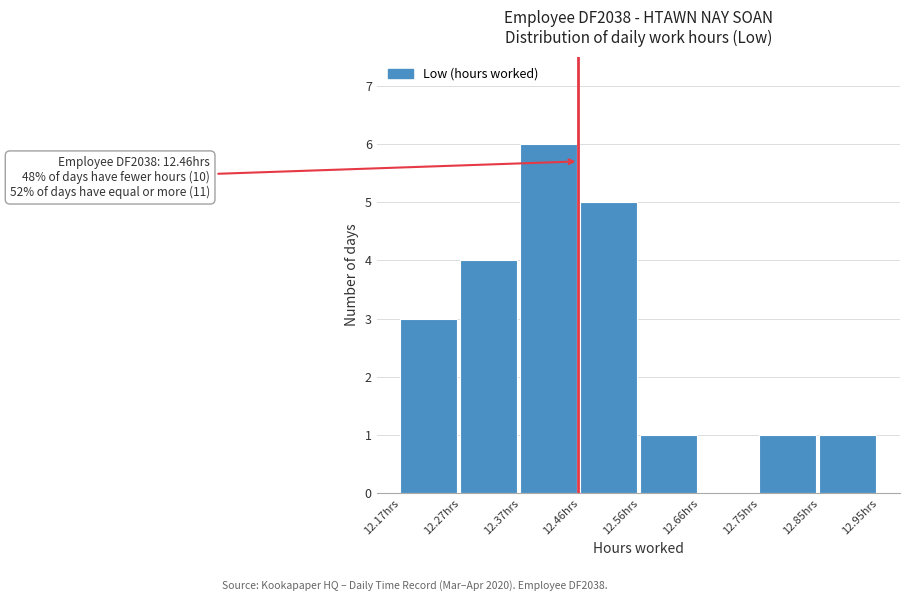

Which range on the x-axis has the tallest bar?

12.37 to 12.46